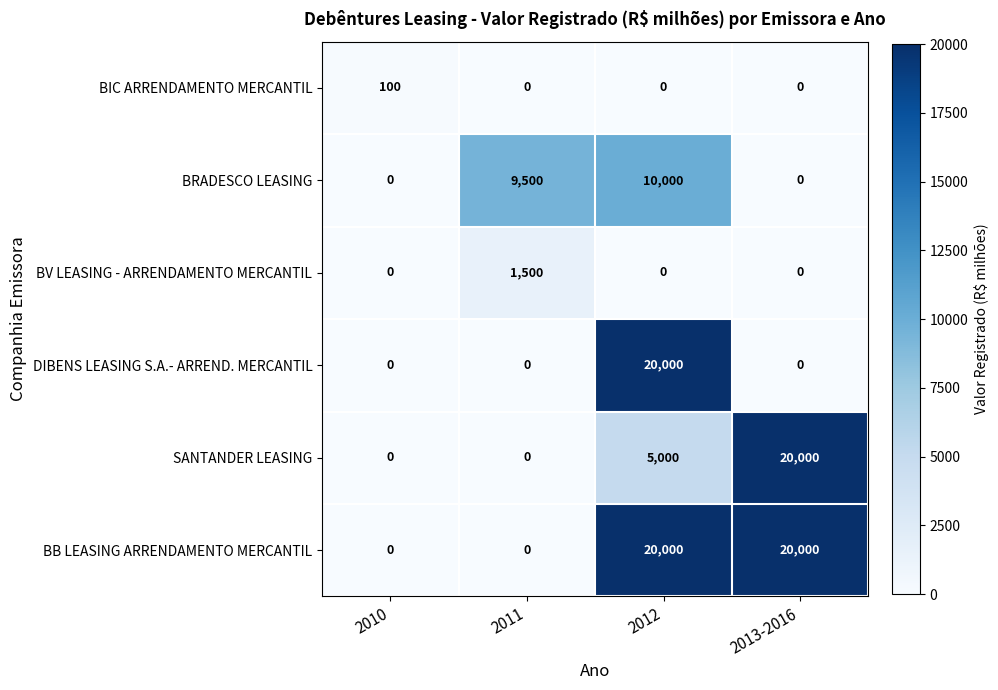

How many distinct data groups are displayed?

6